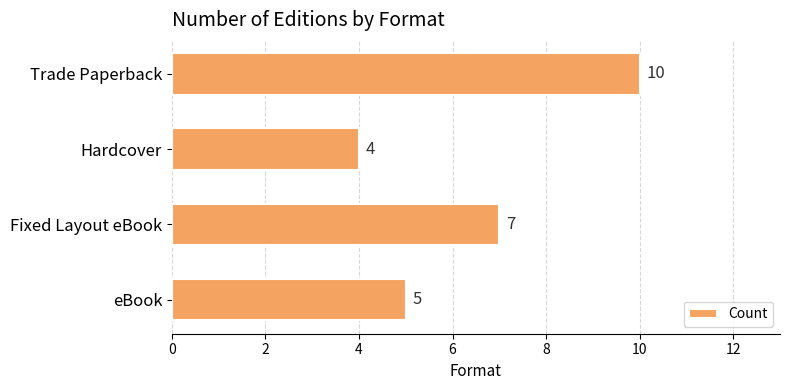

How many data points does each series have?

4